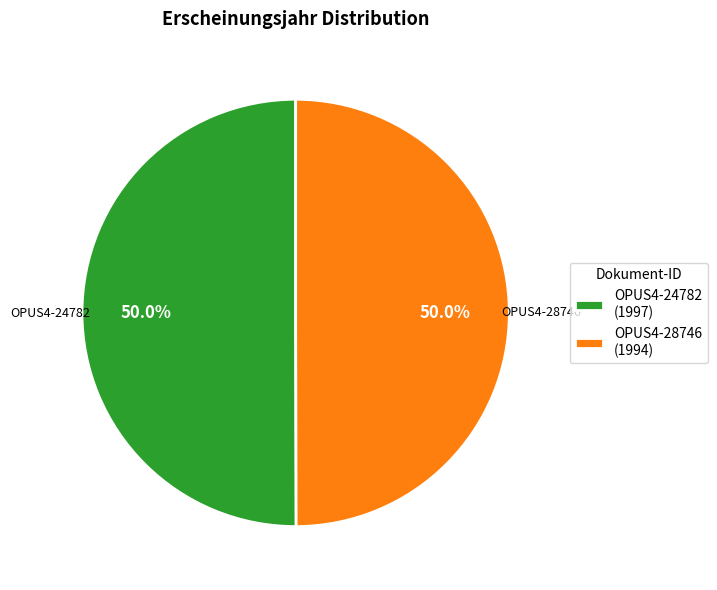

Approximately how many times larger is the value at OPUS4-28746 compared to OPUS4-24782?

1.0